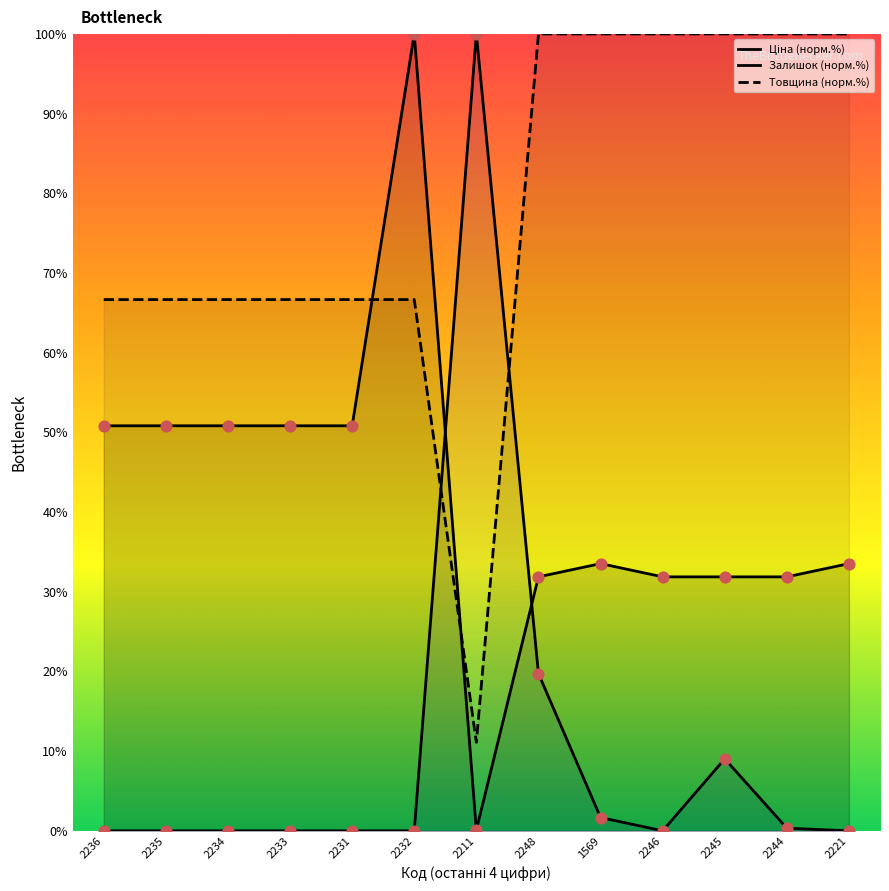

Is the value of Залишок at 2244 greater than the value of Ціна at 2232?

No